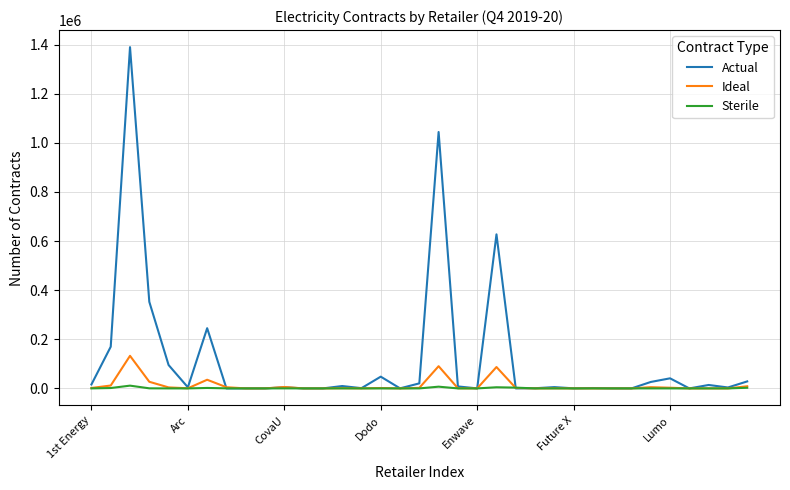

Which series has the widest spread of values?

Actual